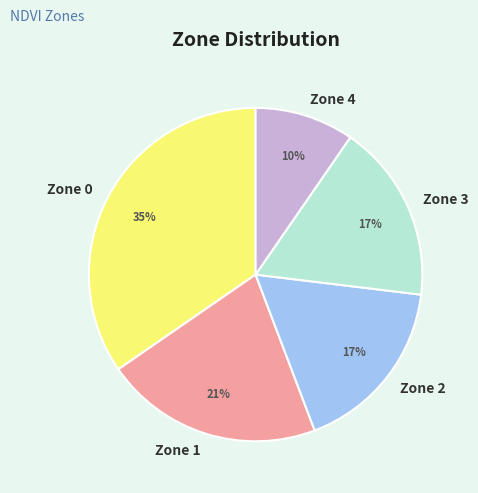

Is it true that Zone 2 is 7% of the pie?

False